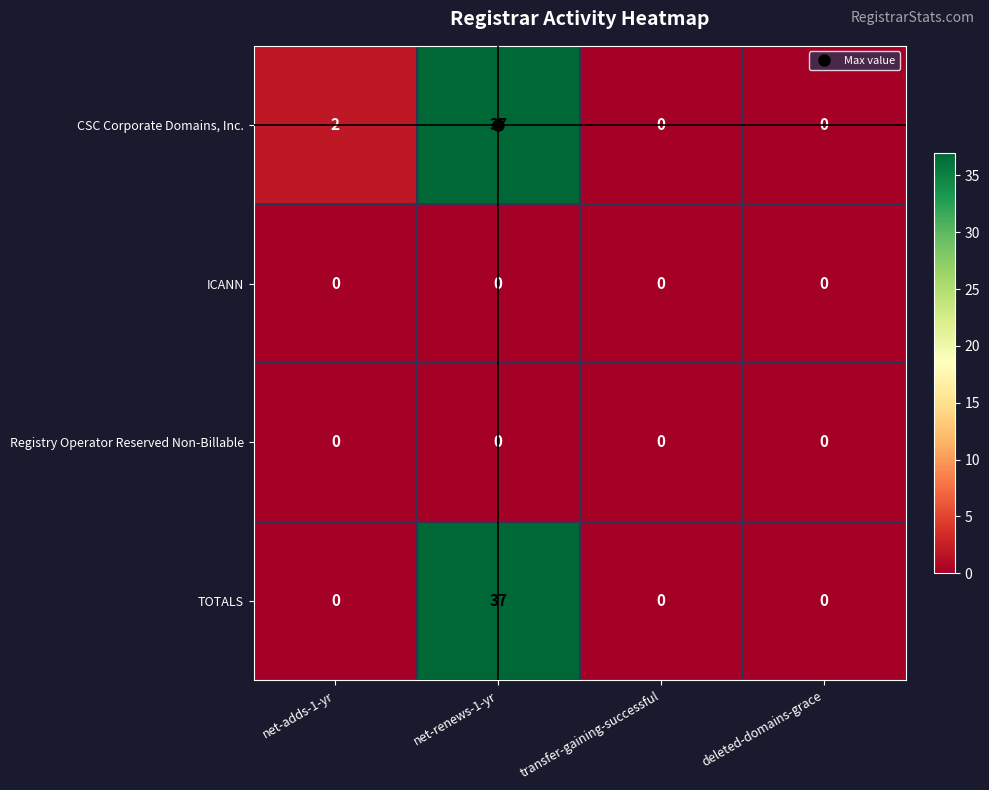

True or false: TOTALS has a value of -21 at net-adds-1-yr.

False